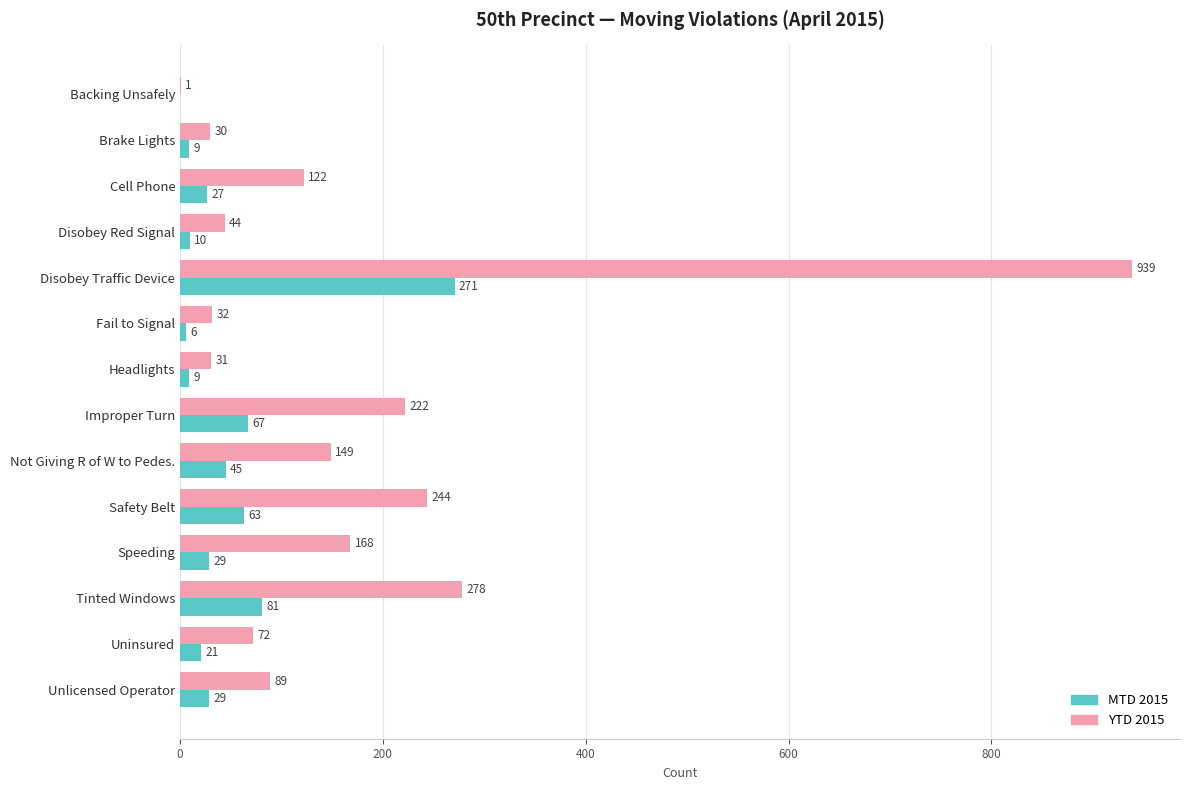

Which category has the highest value in the YTD 2015 series?

Disobey Traffic Device